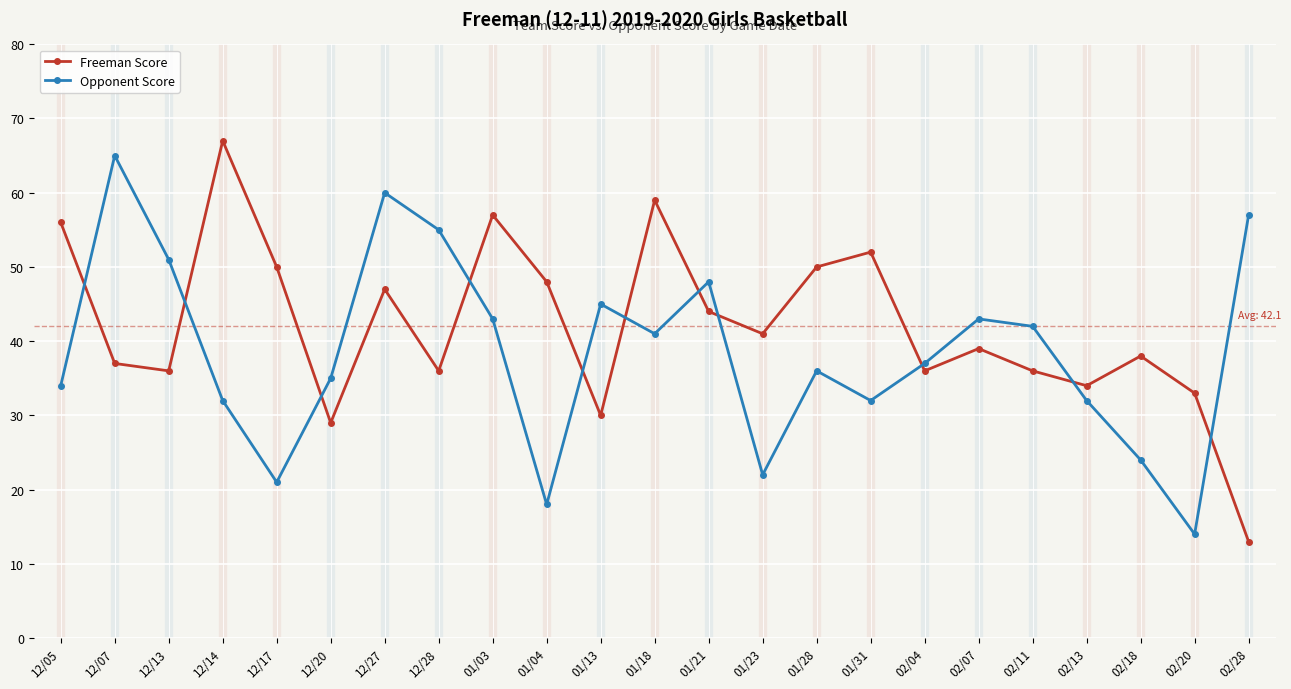

What is the value of the Freeman Score point at the 3rd from the left?

36